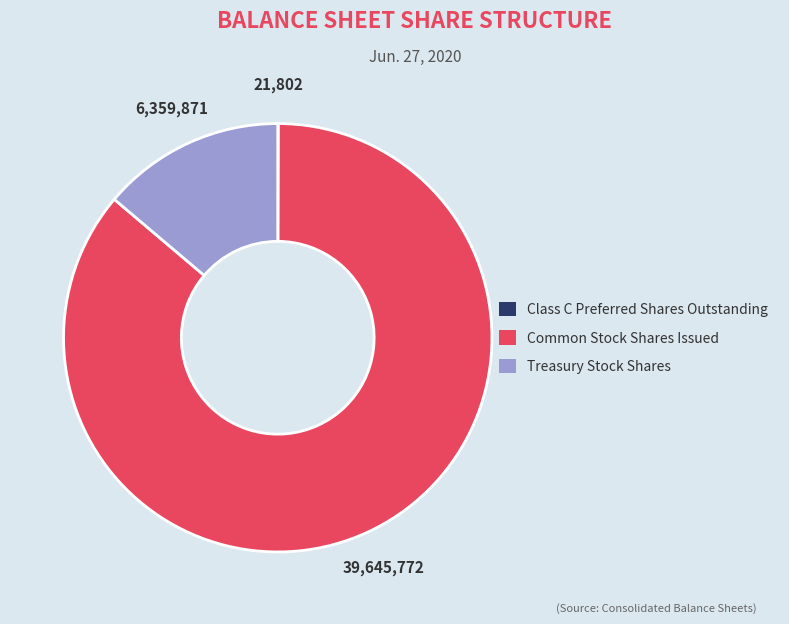

Is it true that Common Stock Shares Issued is 86% of the pie?

True